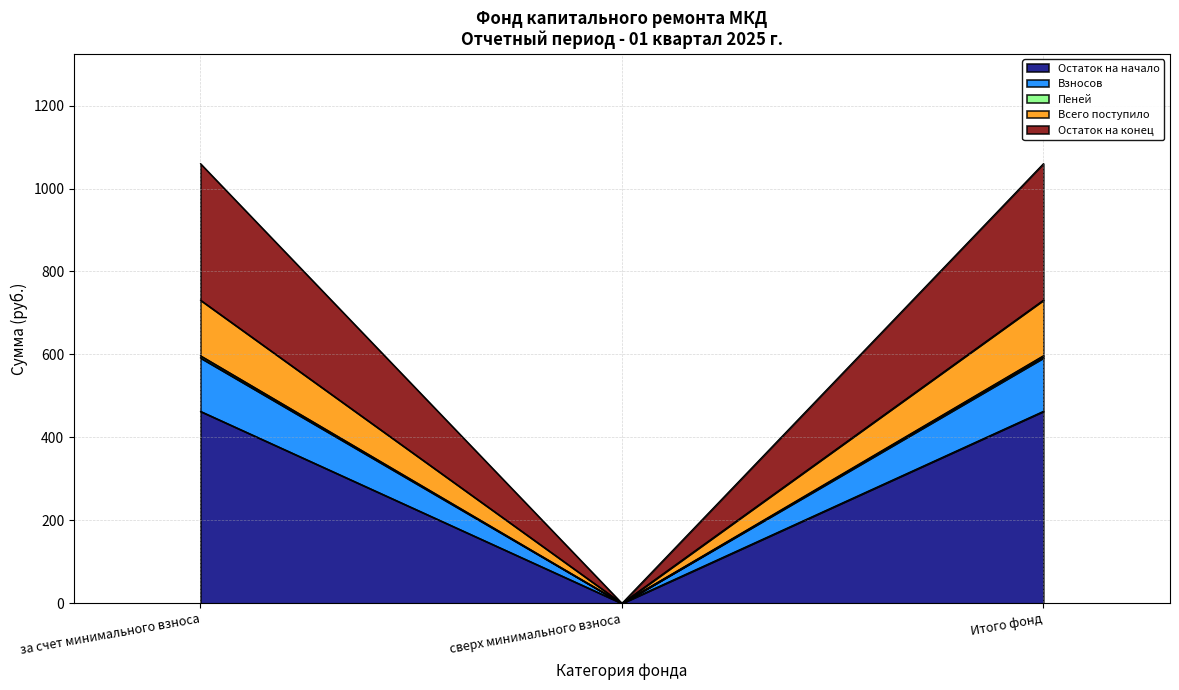

What is the highest value of the Остаток на начало series?

463.0